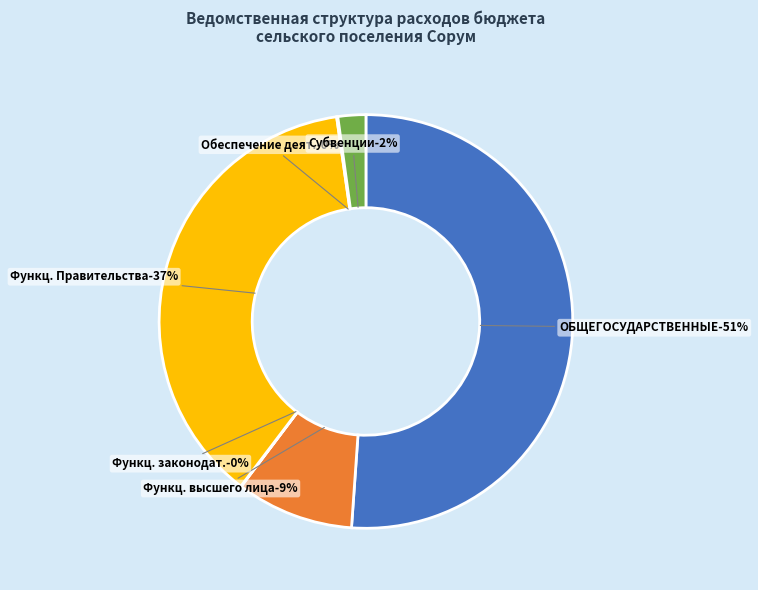

Does any single category account for the majority?

Yes